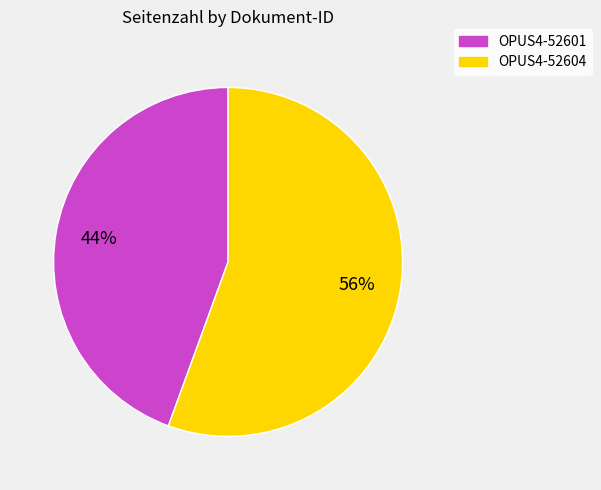

Is the sum of OPUS4-52604 and OPUS4-52601 greater than half?

Yes